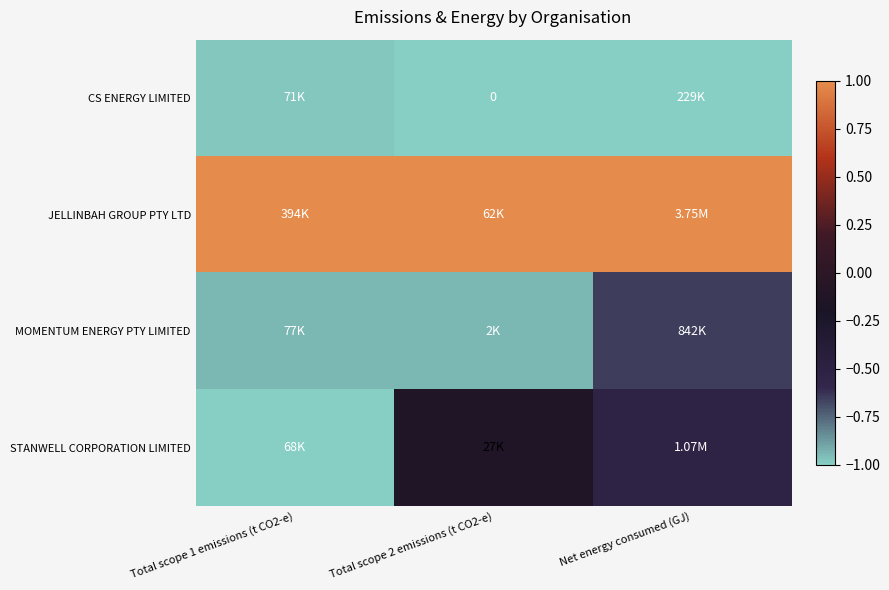

Count the STANWELL CORPORATION LIMITED values in the range -1 to 0.

3